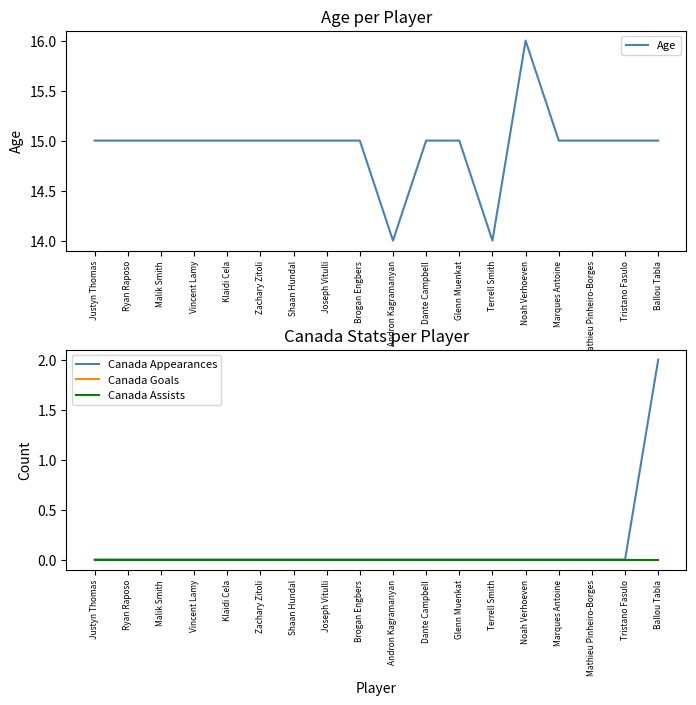

True or false: Age has a value of 20 at Shaan Hundal.

False